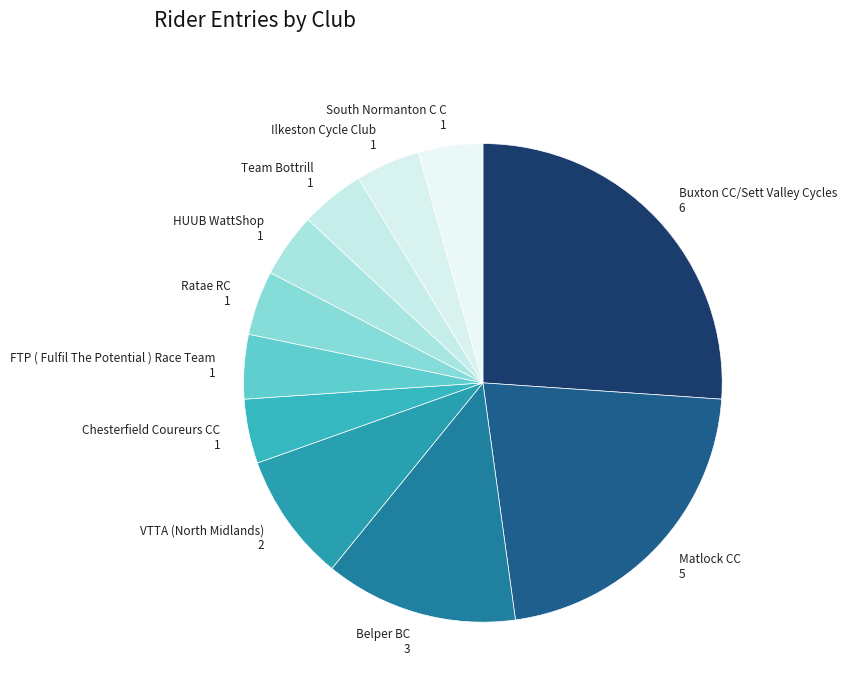

Which slice is the largest?

Buxton CC/Sett Valley Cycles